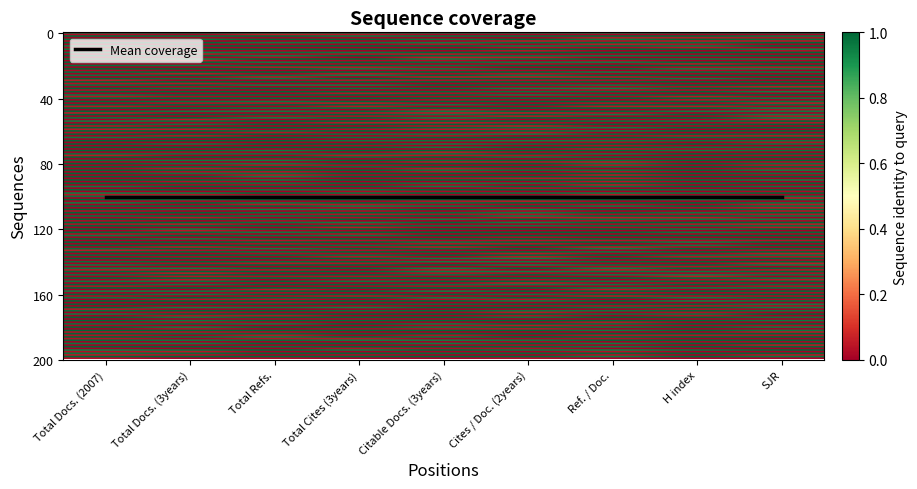

What is the total value across all series at Cites / Doc. (2years)?

1.0